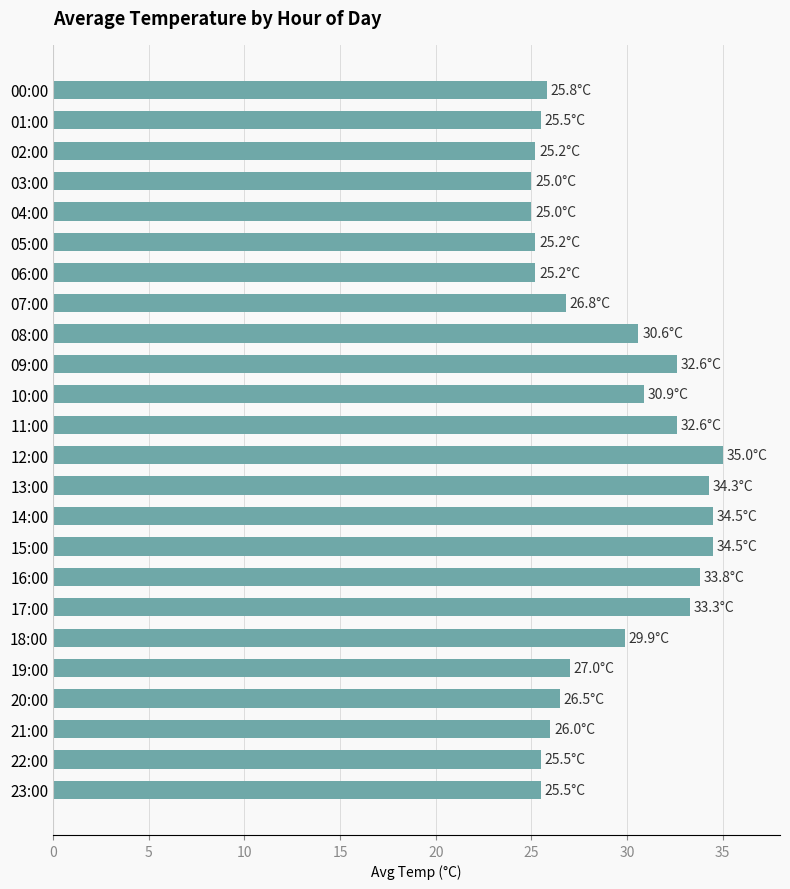

Approximately how many times larger is the value at 06:00 compared to 10:00?

0.8